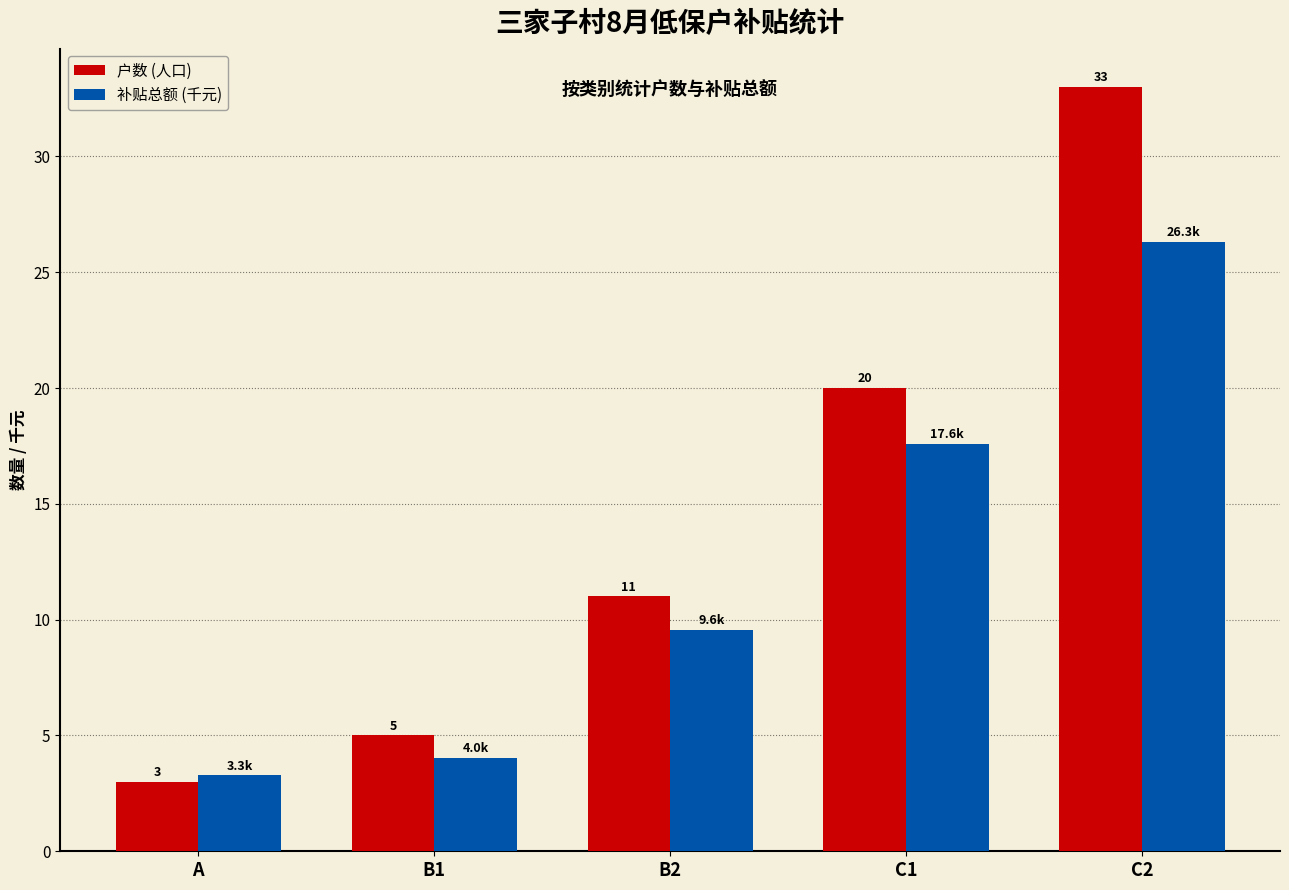

What value does the 补贴总额 (千元) series have at B2?

9.6